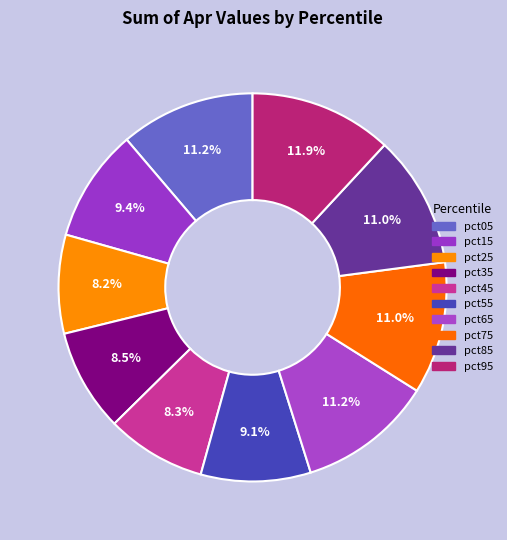

Count the number of slices in the pie.

10